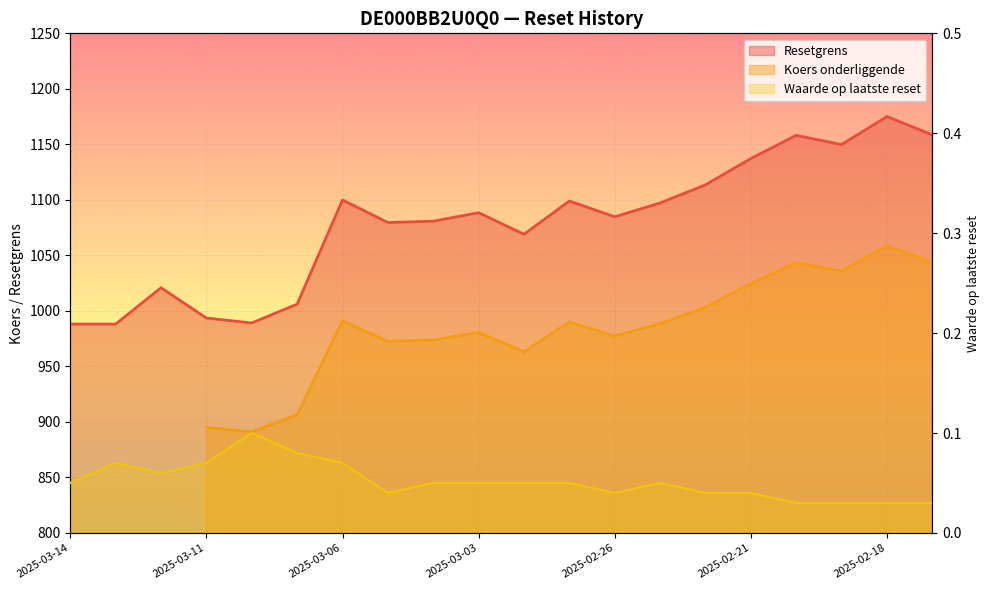

List the labels in order of Waarde op laatste reset value, largest first.

2025-03-10, 2025-03-07, 2025-03-13, 2025-03-11, 2025-03-06, 2025-03-12, 2025-03-14, 2025-03-04, 2025-03-03, 2025-02-28, 2025-02-27, 2025-02-25, 2025-03-05, 2025-02-26, 2025-02-24, 2025-02-21, 2025-02-20, 2025-02-19, 2025-02-18, 2025-02-14